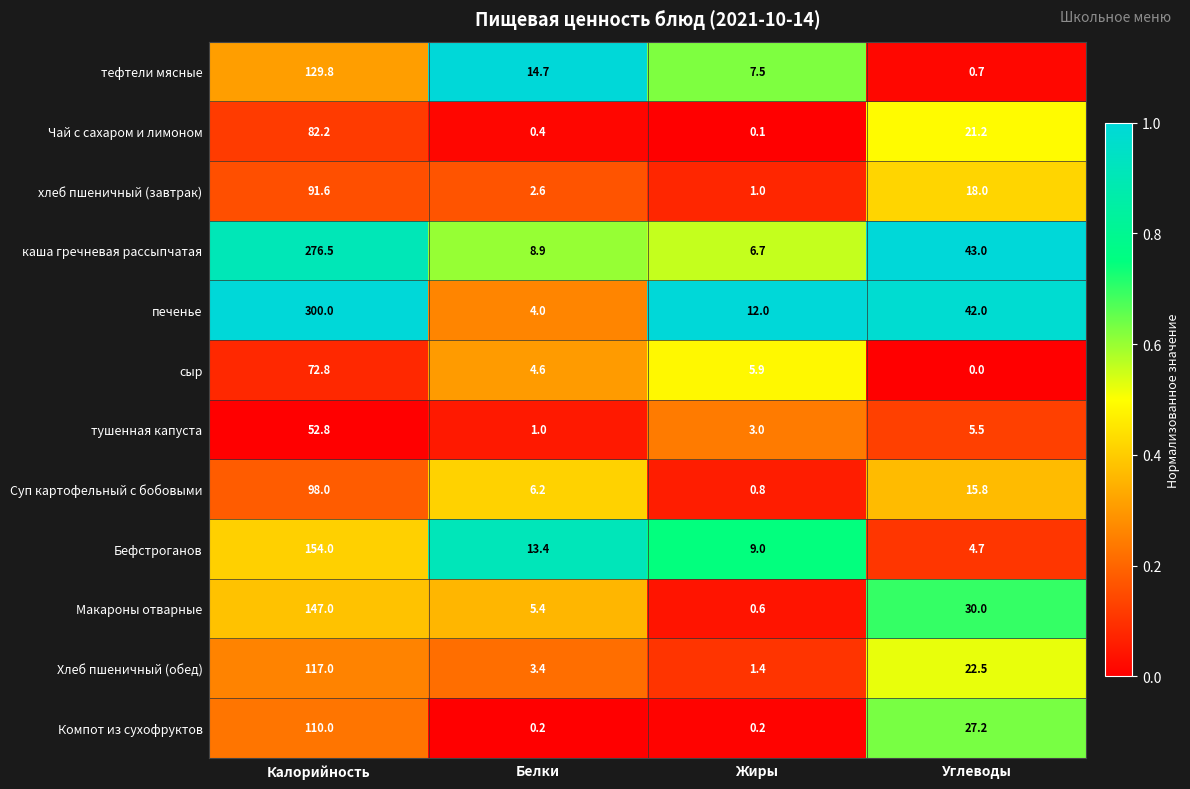

List the series in order of their peak value, lowest first.

тушенная капуста, сыр, Чай с сахаром и лимоном, хлеб пшеничный (завтрак), Суп картофельный с бобовыми, Компот из сухофруктов, Хлеб пшеничный (обед), тефтели мясные, Макароны отварные, Бефстроганов, каша гречневая рассыпчатая, печенье